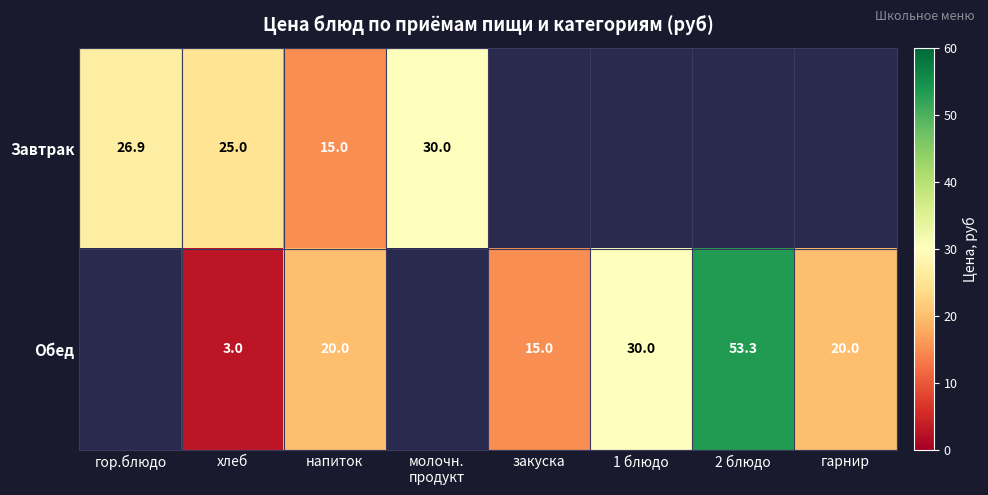

The value of Завтрак at гор.блюдо is 42.8. True or false?

False